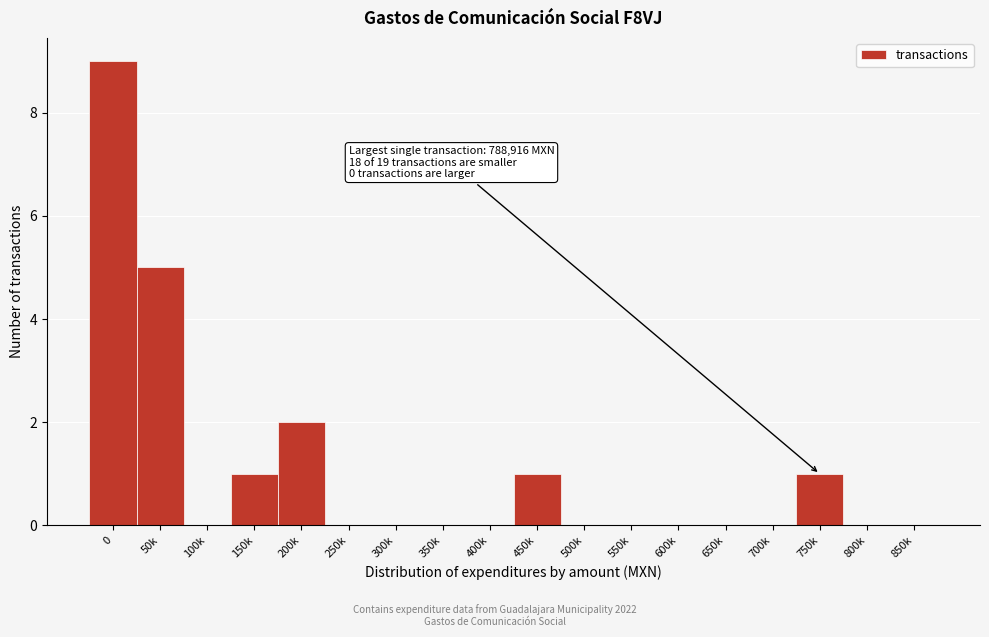

Reading right to left, list all the values displayed in this chart.

850k=0	800k=0	750k=1	700k=0	650k=0	600k=0	550k=0	500k=0	450k=1	400k=0	350k=0	300k=0	250k=0	200k=2	150k=1	100k=0	50k=5	0=9